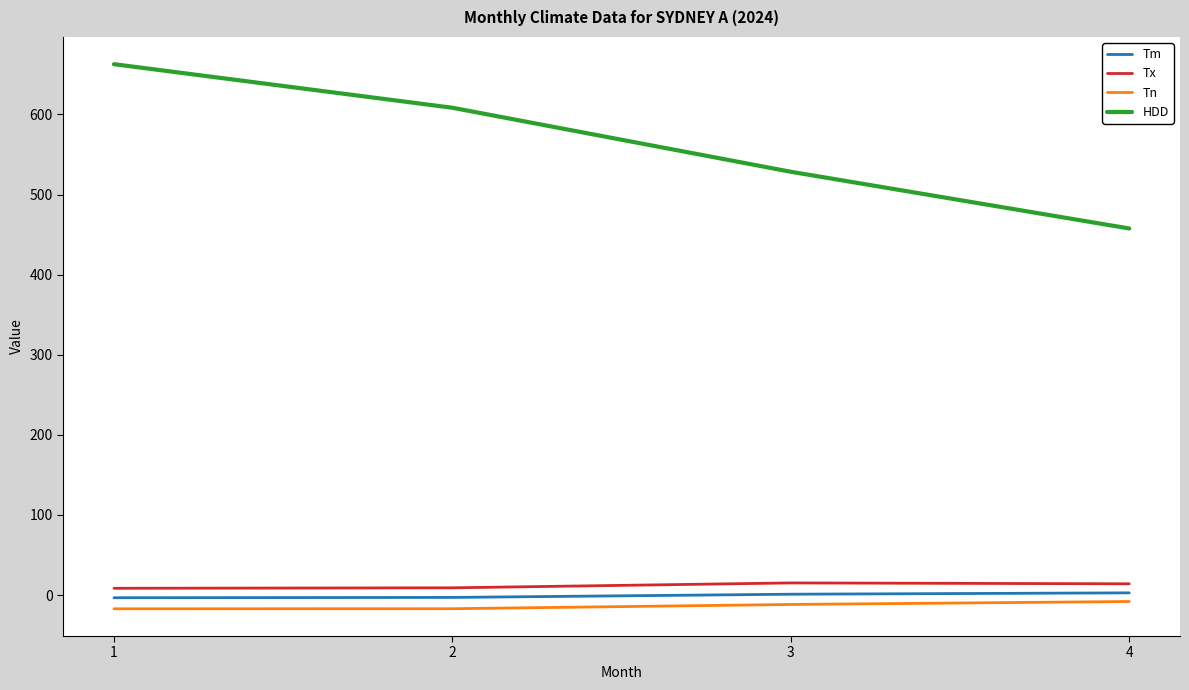

True or false: Tm and Tn intersect in this chart.

False